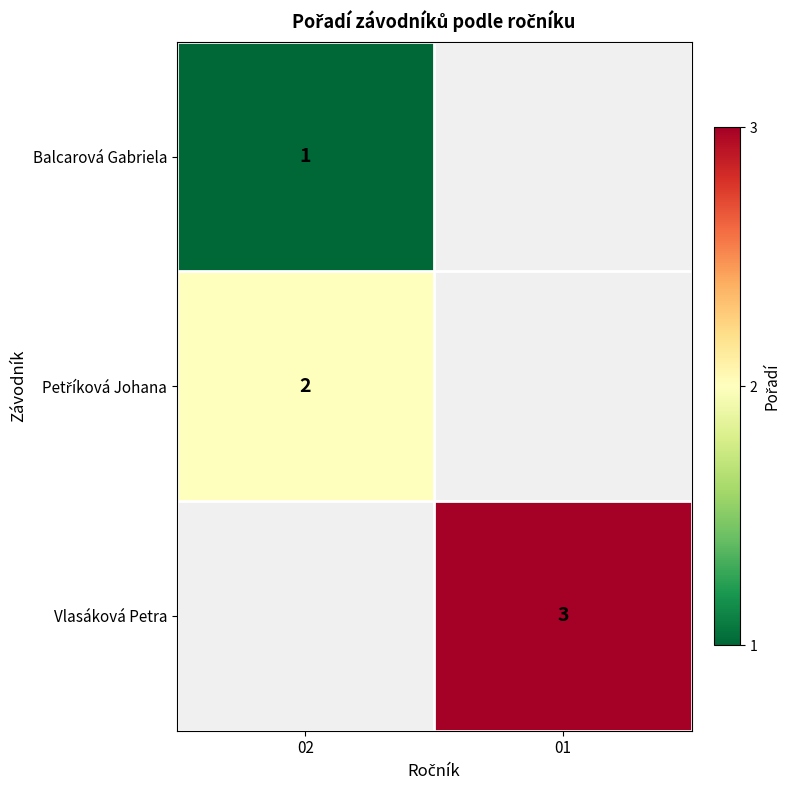

At how many categories does at least one series exceed 1?

2